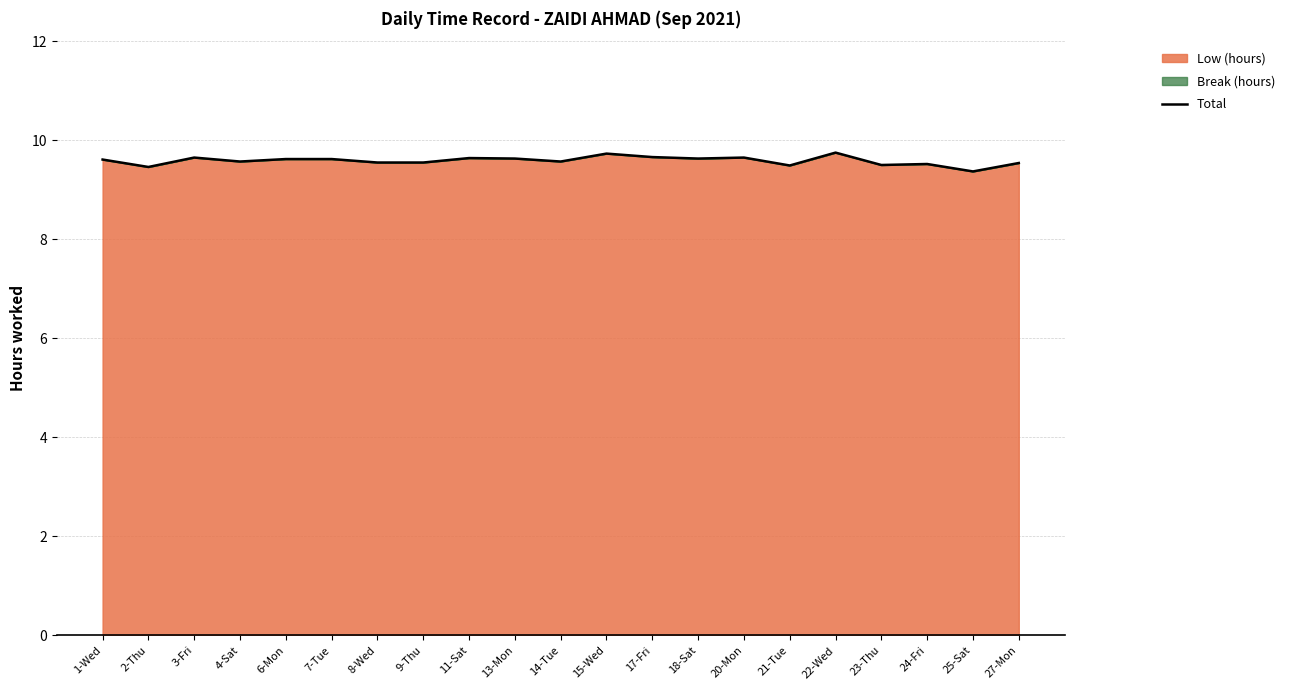

What is the difference between the maximum and minimum values?

0.4